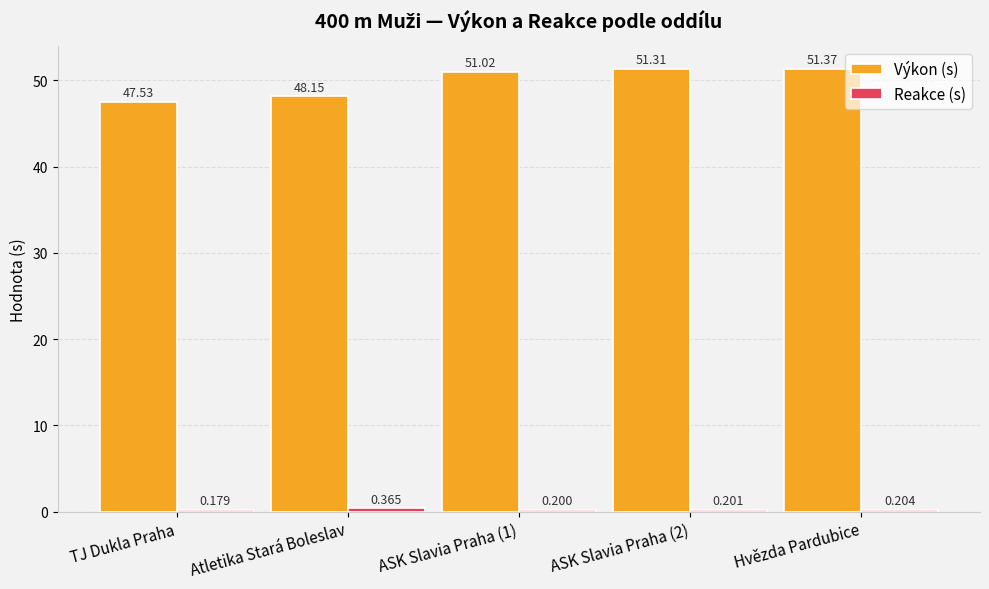

How many groups of bars are there?

5